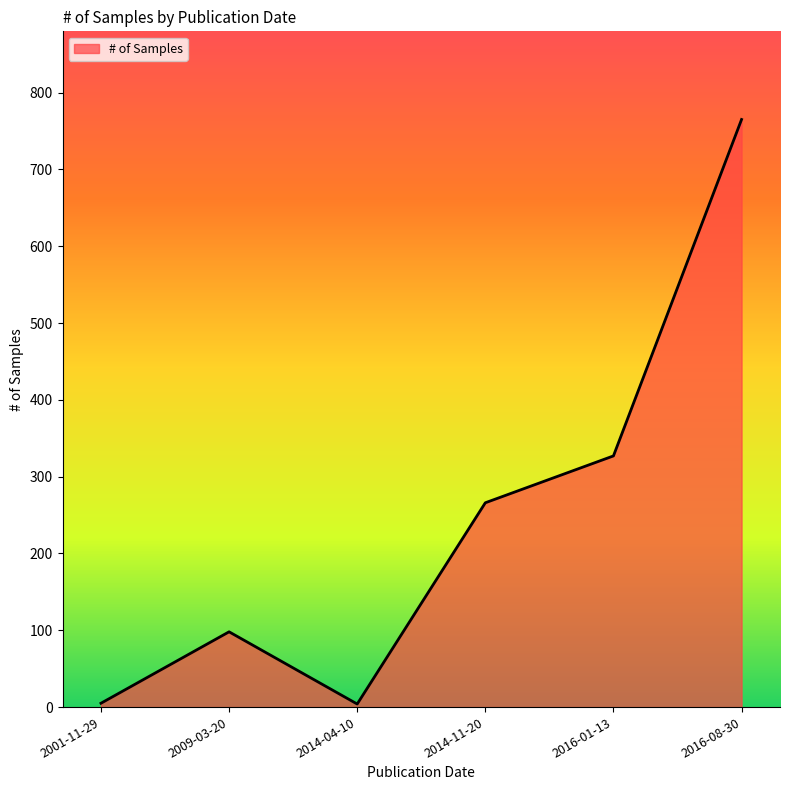

Where is the data nearest to the value 384?

2016-01-13